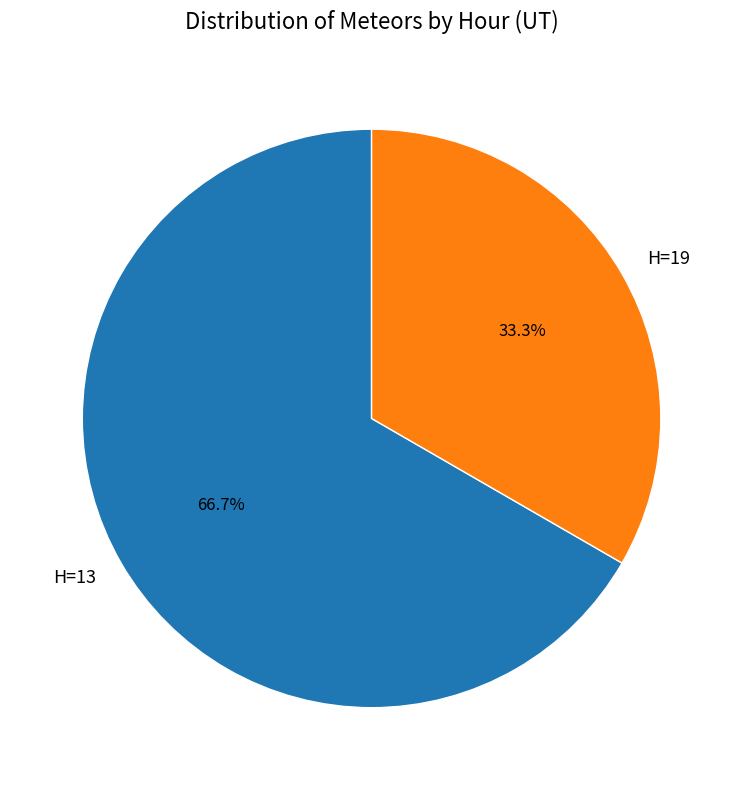

How much of the chart is everything except H=13?

33.3%